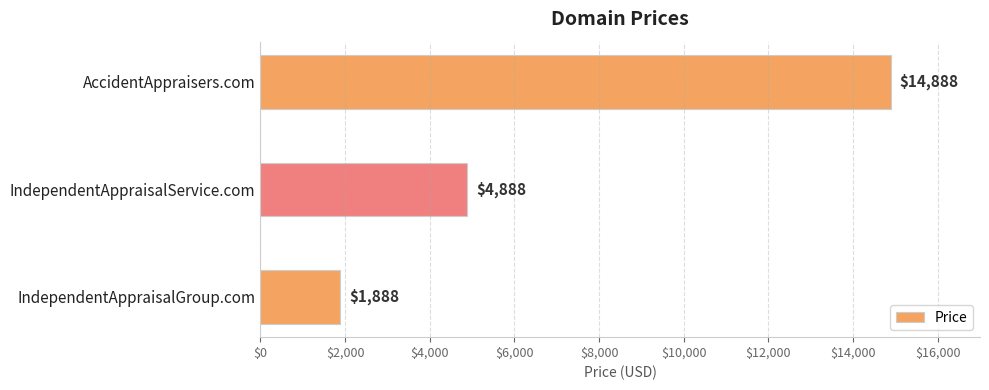

True or false: the data shows 1888 at IndependentAppraisalGroup.com.

True